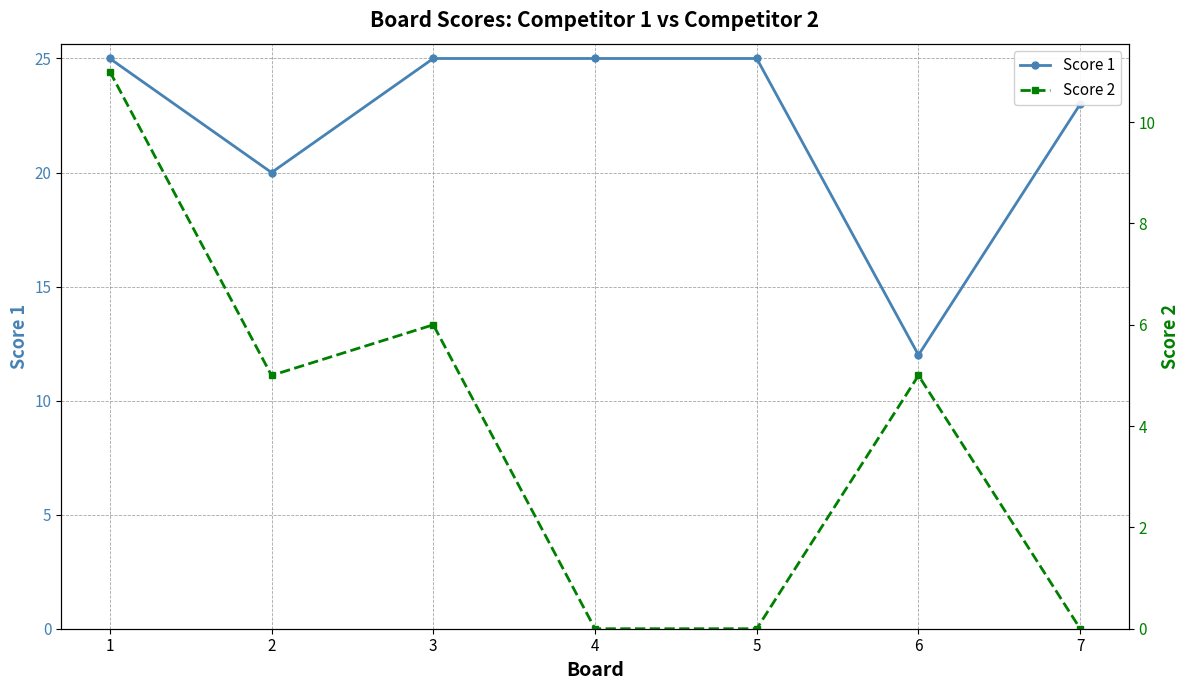

Between 2 and 3, which is larger?

3